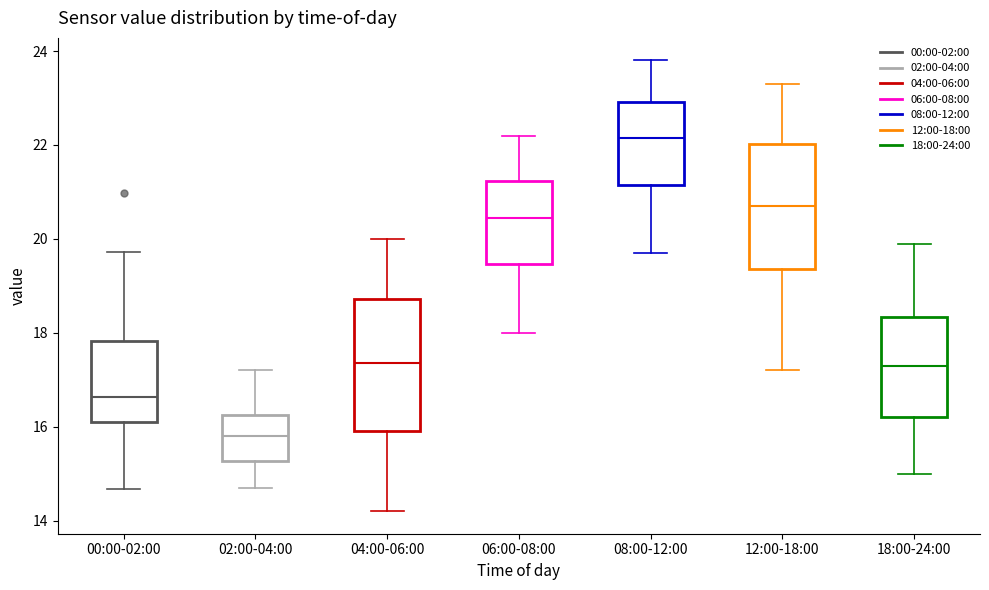

Reading left to right, read every box against the y-axis: the position of its median line, the range the box covers, and the ends of its whiskers. The values are not printed on the chart, so give them approximately, as read against the axis.

00:00-02:00: median 16.6, box 16.0 to 17.8, whiskers 14.6 to 19.8
02:00-04:00: median 15.8, box 15.2 to 16.2, whiskers 14.8 to 17.2
04:00-06:00: median 17.4, box 16.0 to 18.8, whiskers 14.2 to 20.0
06:00-08:00: median 20.4, box 19.4 to 21.2, whiskers 18.0 to 22.2
08:00-12:00: median 22.2, box 21.2 to 23.0, whiskers 19.8 to 23.8
12:00-18:00: median 20.8, box 19.4 to 22.0, whiskers 17.2 to 23.4
18:00-24:00: median 17.4, box 16.2 to 18.4, whiskers 15.0 to 20.0